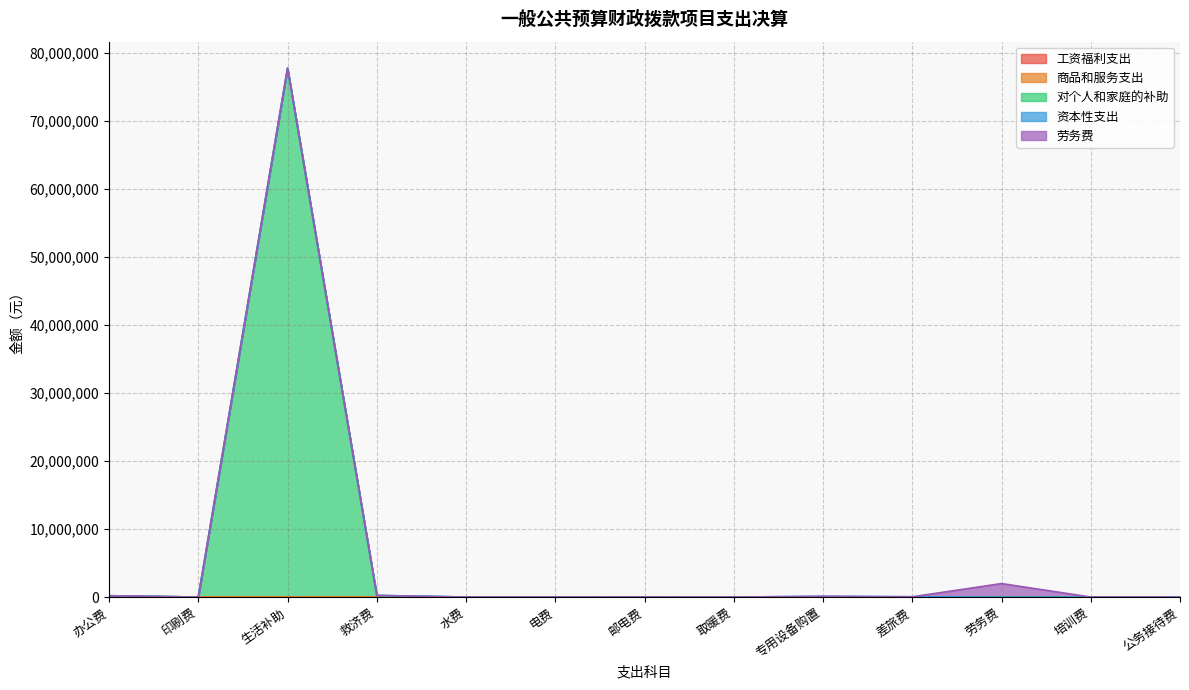

What position from the left is 印刷费?

2